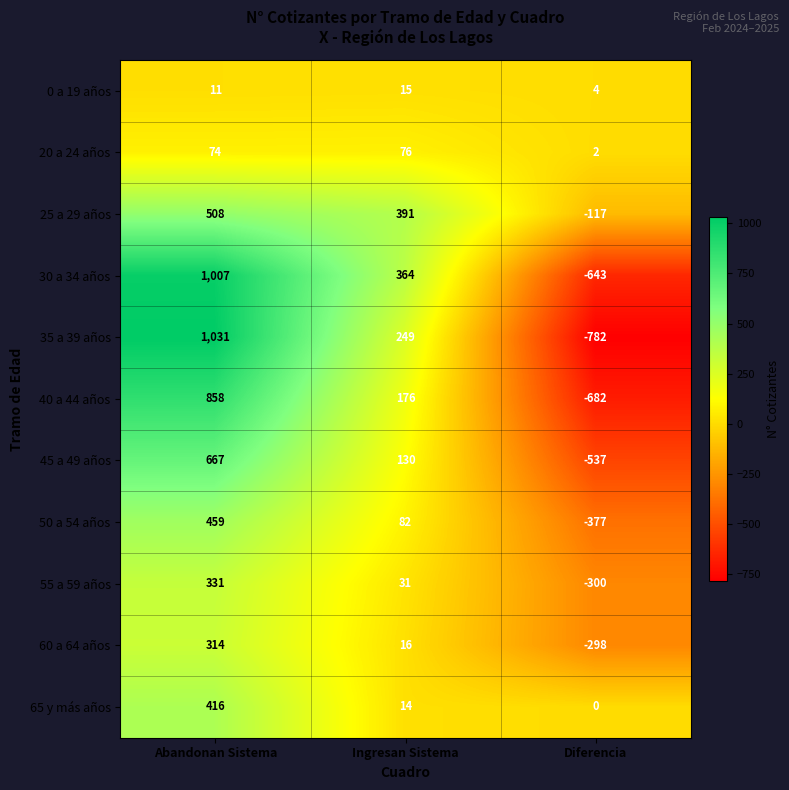

What is the approximate value of 30 a 34 años at Ingresan Sistema, to the nearest 10?

360